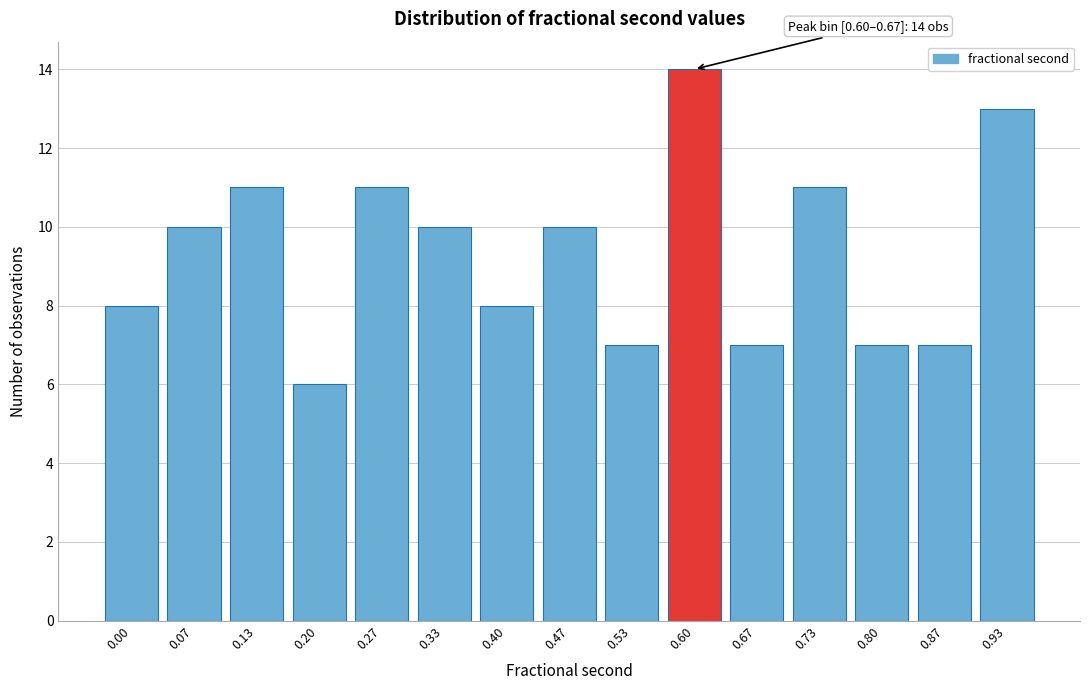

Reading left to right, transcribe all the data shown in this chart.

8	10	11	6	11	10	8	10	7	14	7	11	7	7	13